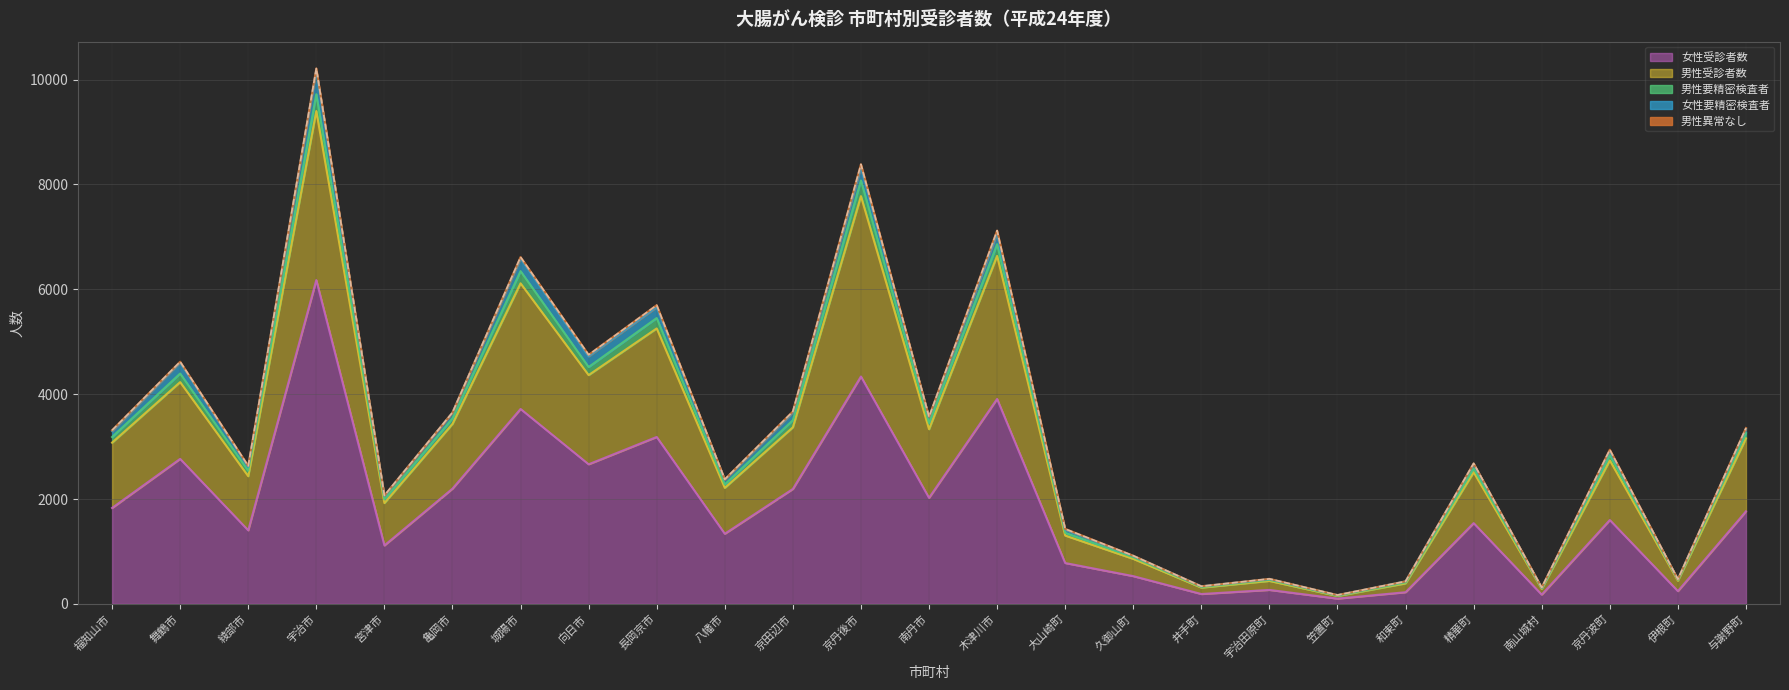

At which category is the sum across all series the highest?

宇治市